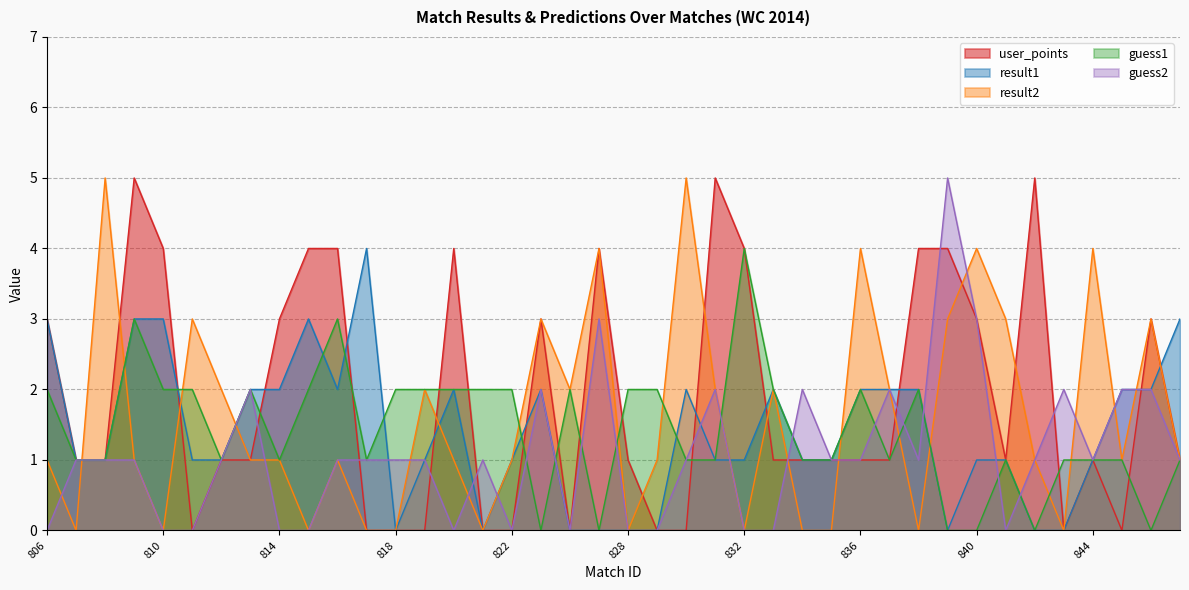

True or false: guess2 and guess1 cross at least once.

True